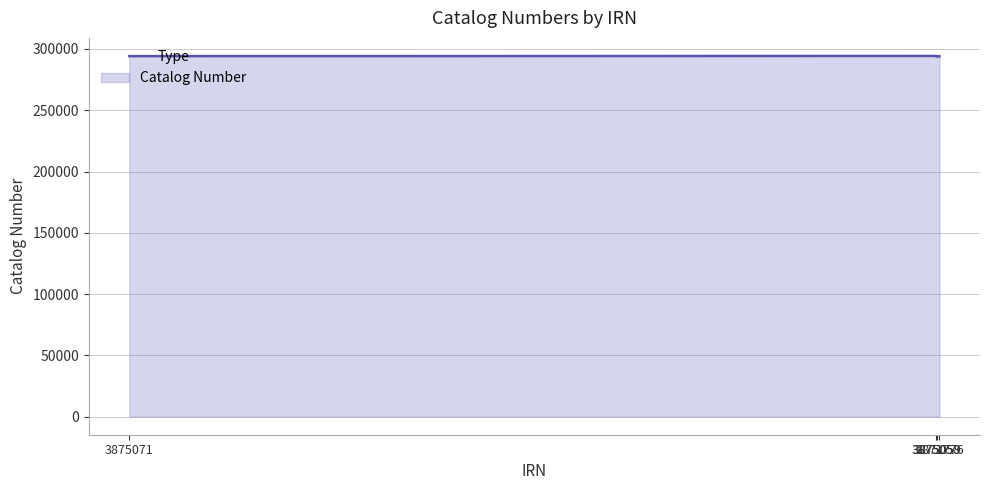

True or false: the data has more than 1 interior local peaks.

False